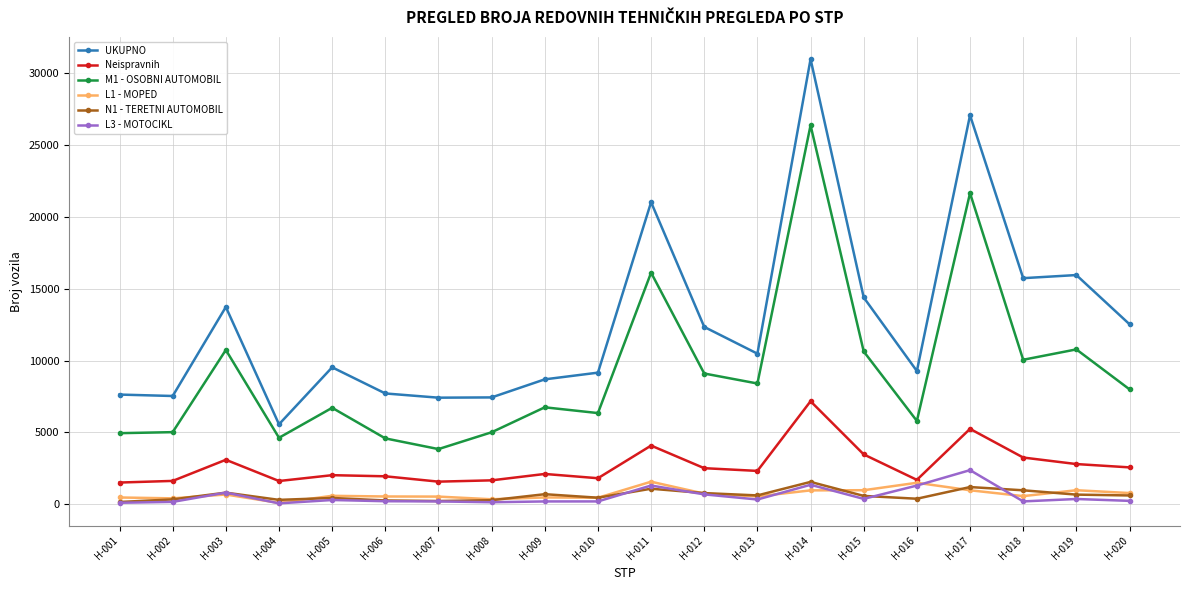

At which category is the sum across all series the highest?

H-014